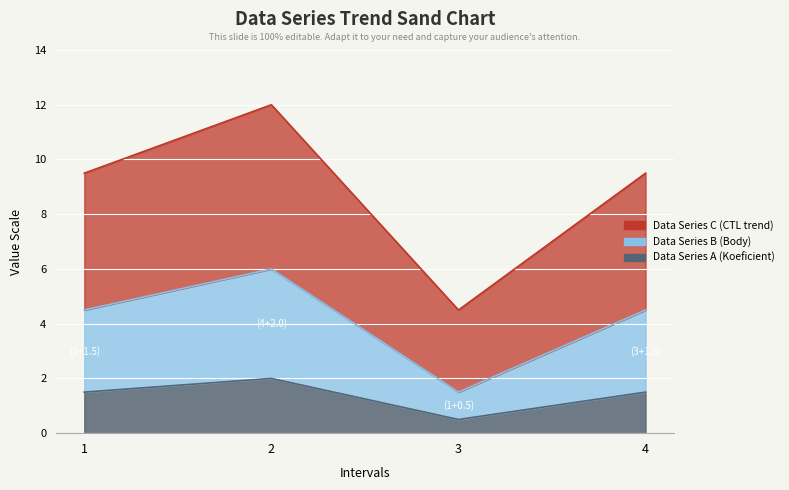

What is the greatest value displayed?

6.0